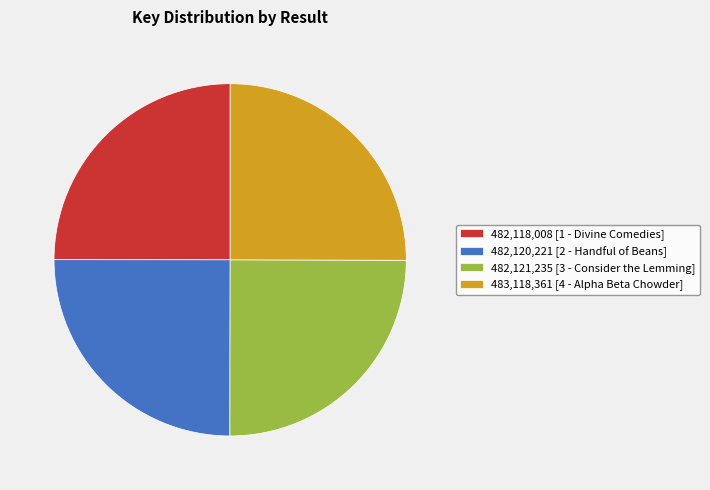

The 482,118,008 [1 - Divine Comedies] slice represents 25% of the pie. True or false?

True